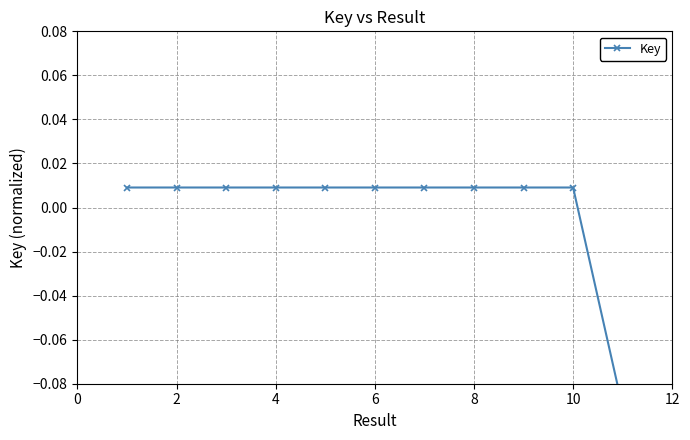

How many positive values are there?

10